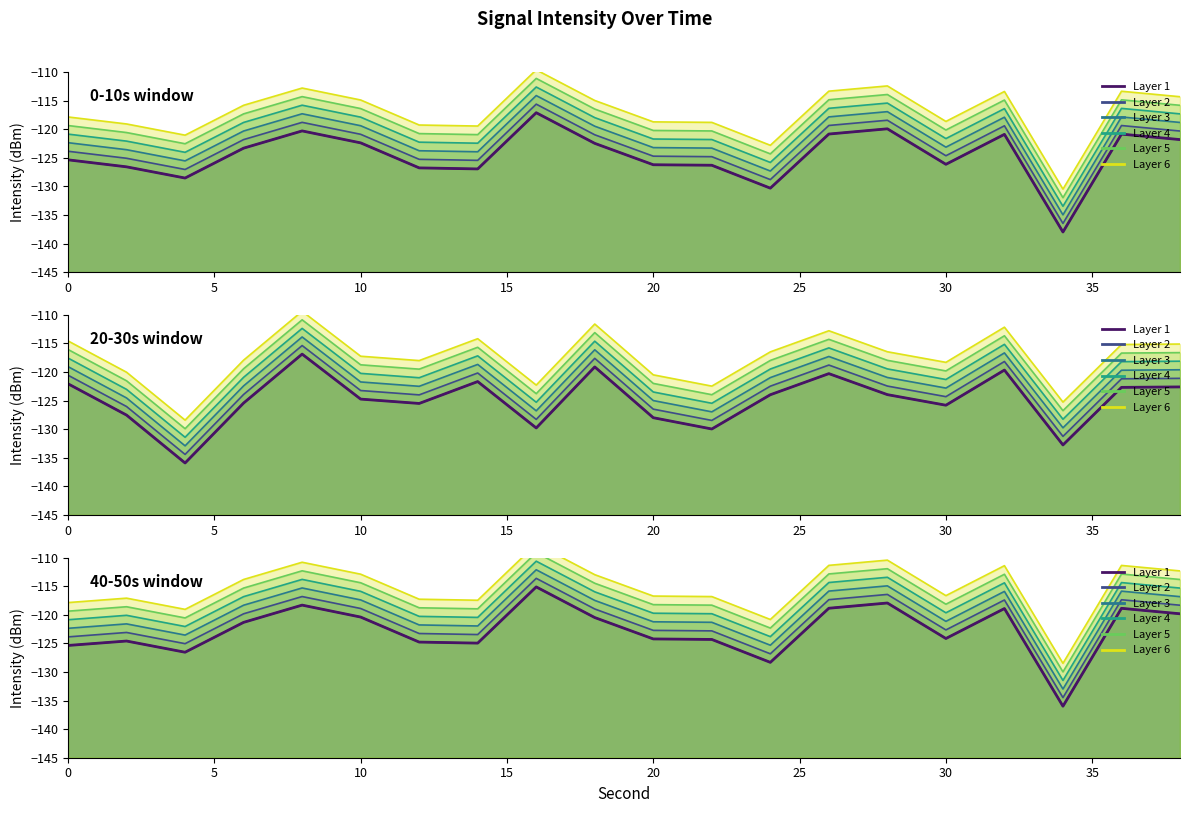

Does the chart have visible grid lines?

No